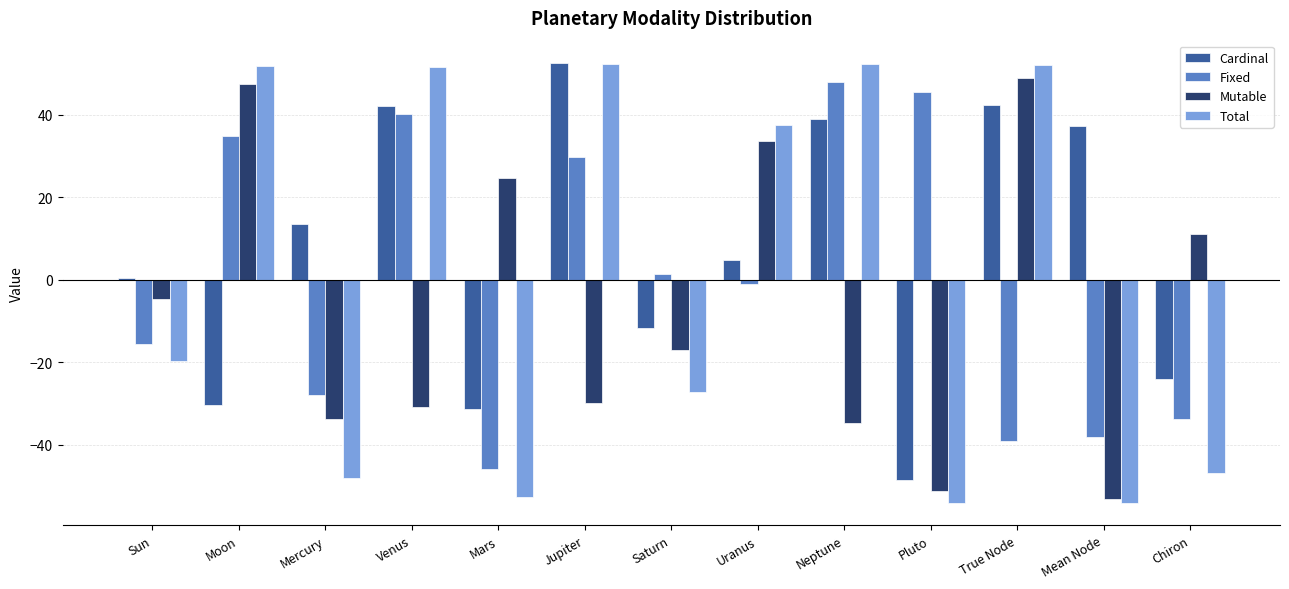

What is the sum of all Fixed values?

-2.0